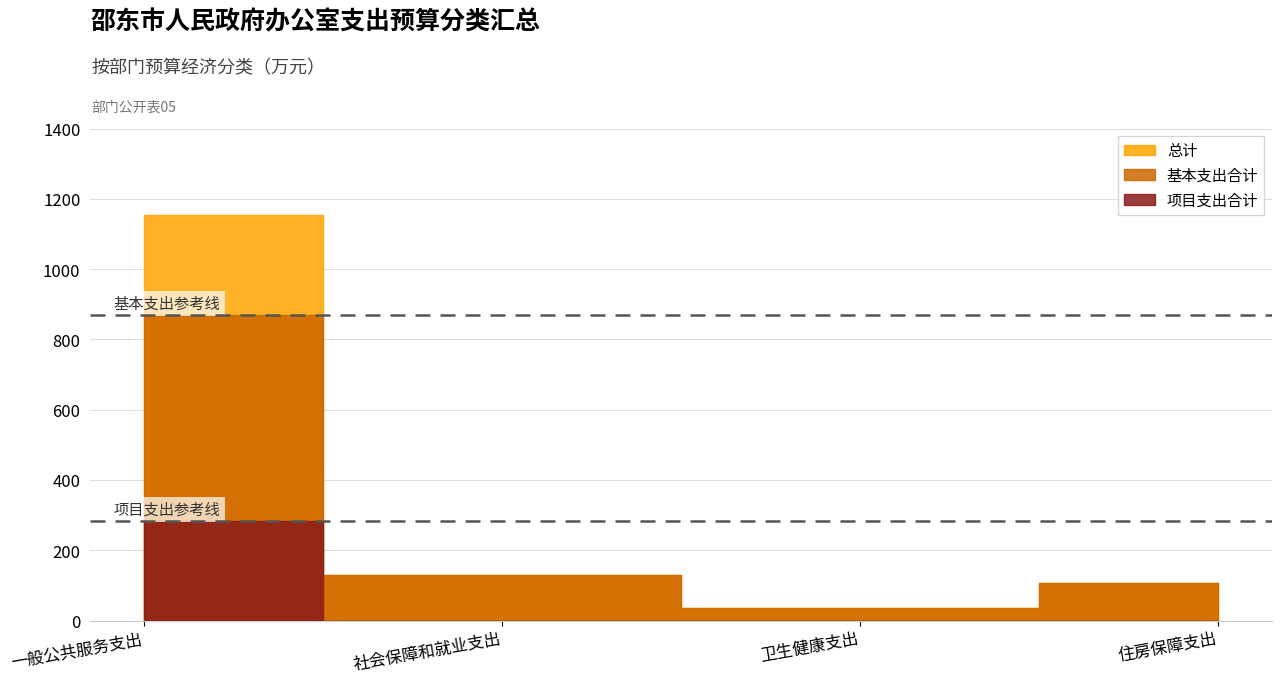

True or false: 基本支出合计 has a value of 130.7 at 社会保障和就业支出.

True